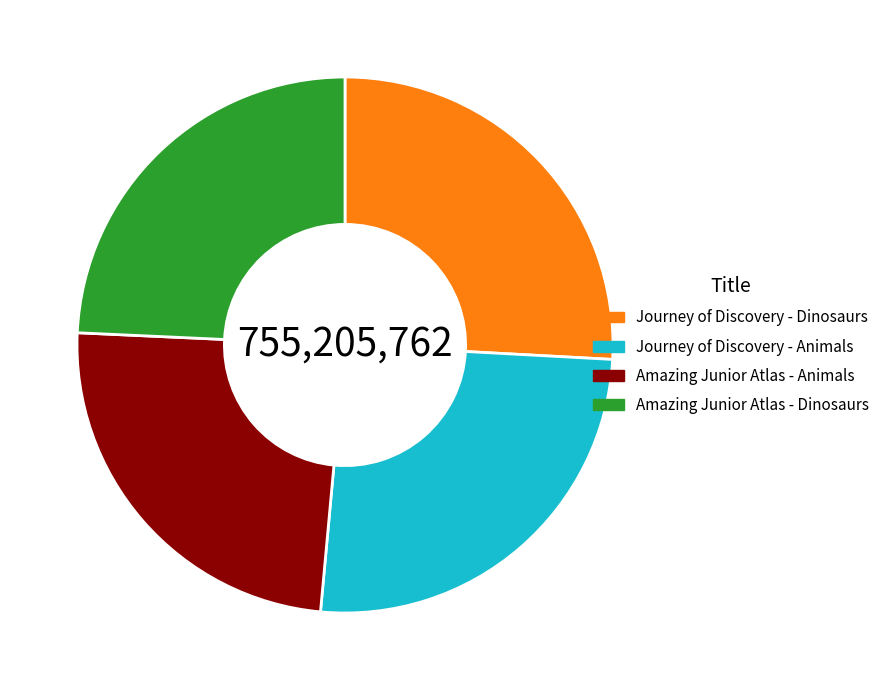

Between Amazing Junior Atlas - Dinosaurs and Journey of Discovery - Animals, which is larger?

Journey of Discovery - Animals